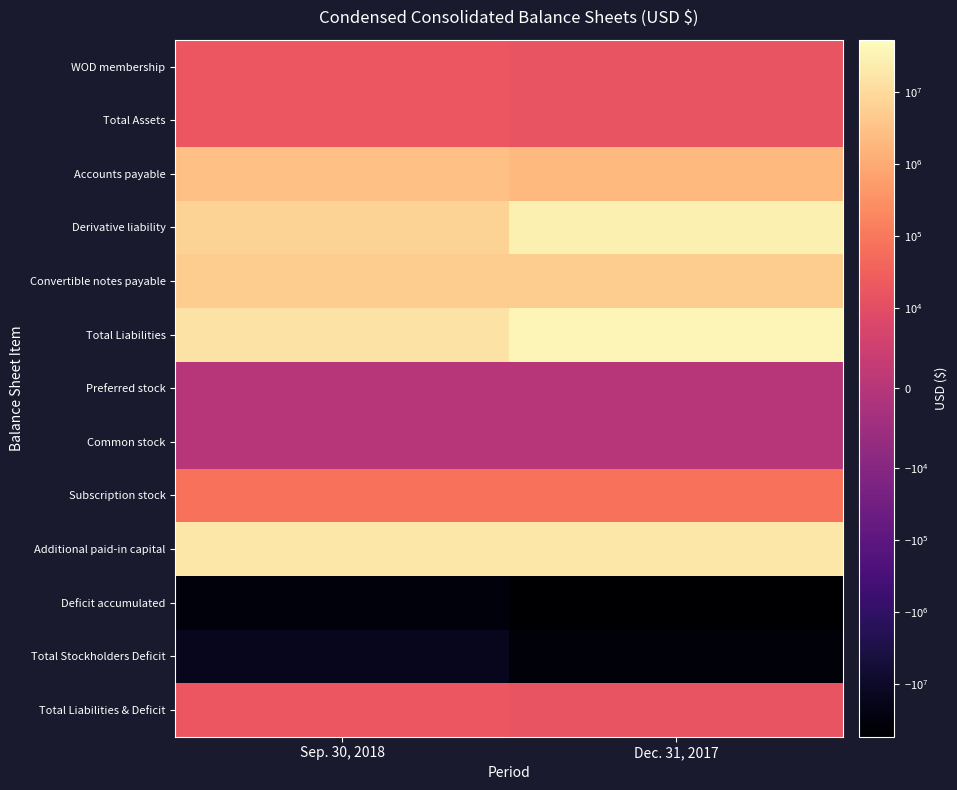

Between Sep. 30, 2018 and Dec. 31, 2017, which series saw the biggest shift?

Derivative liability